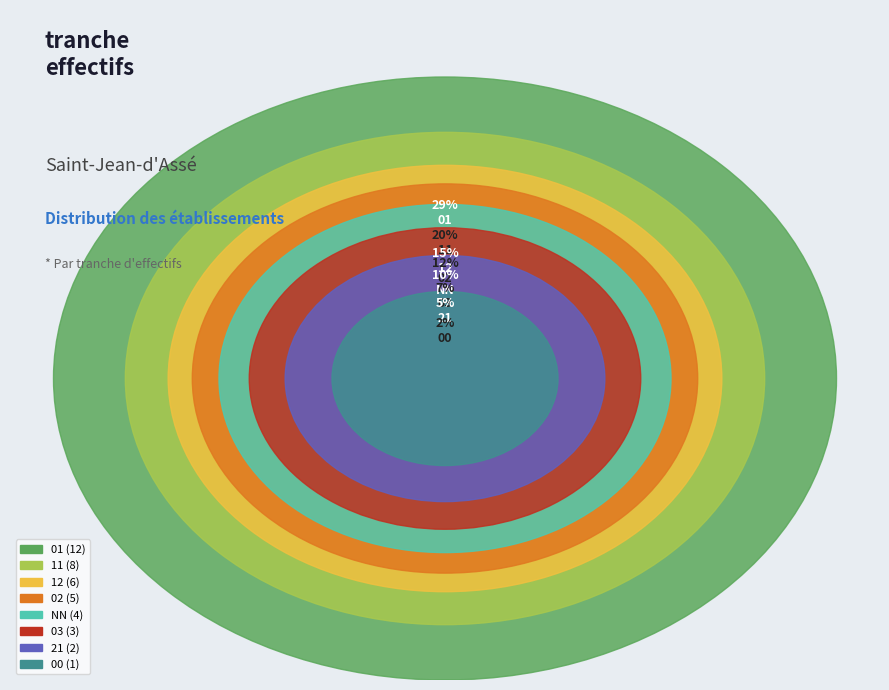

Is 00 the majority of the pie?

No